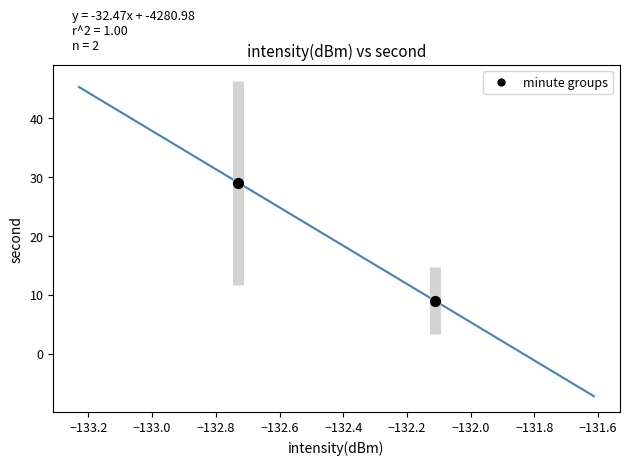

What is the average Y value?

19